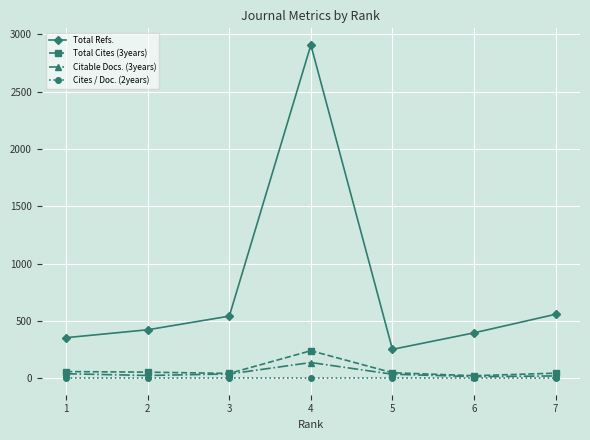

The value of Total Refs. at 3 is 792.4. True or false?

False